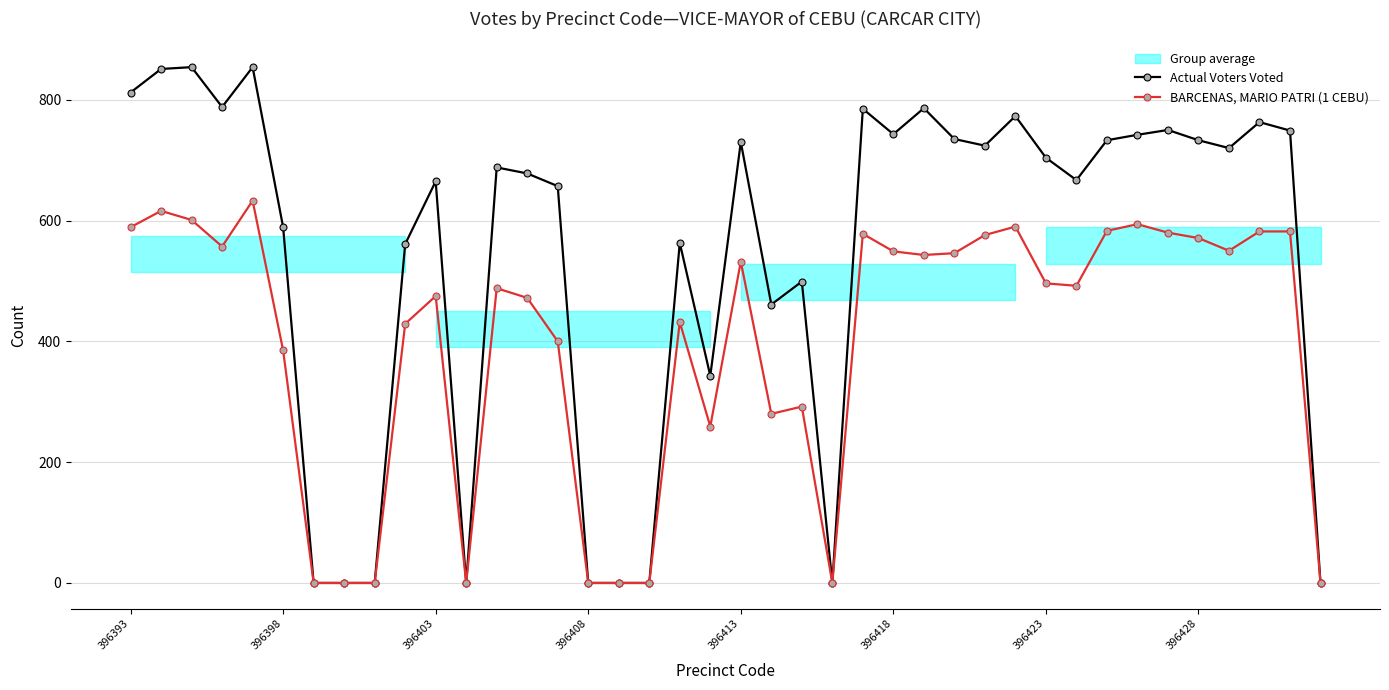

List the series in order of their overall mean, lowest first.

BARCENAS, MARIO PATRI (1 CEBU), Actual Voters Voted